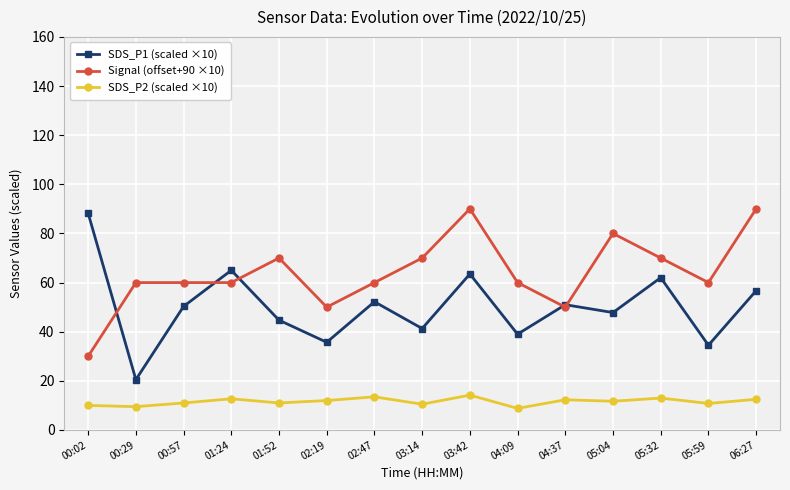

The value of Signal (offset+90 ×10) at 03:14 is 27.3. True or false?

False